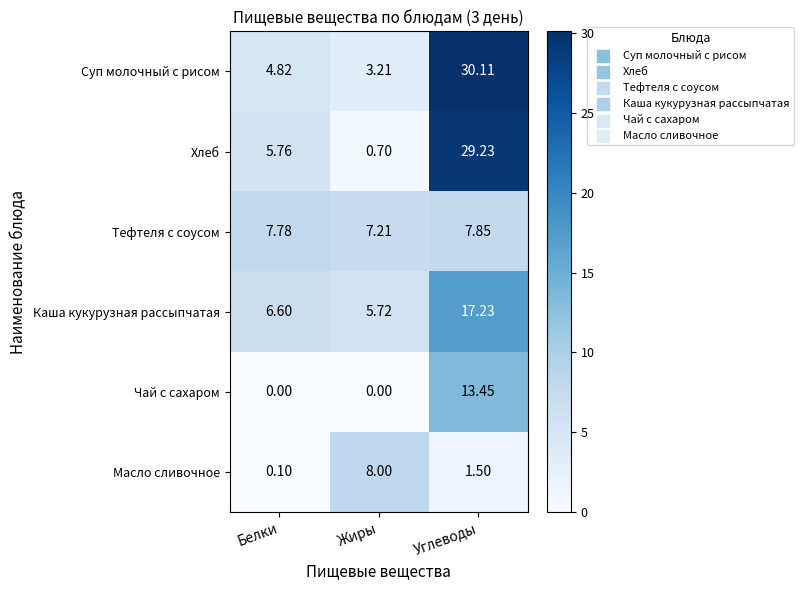

At which category is the sum across all series the highest?

Углеводы